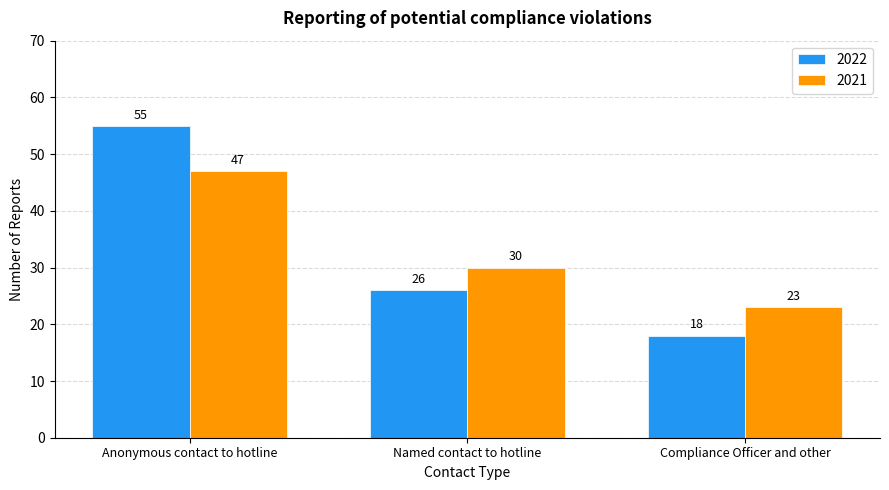

Does the chart contain stacked bars?

No